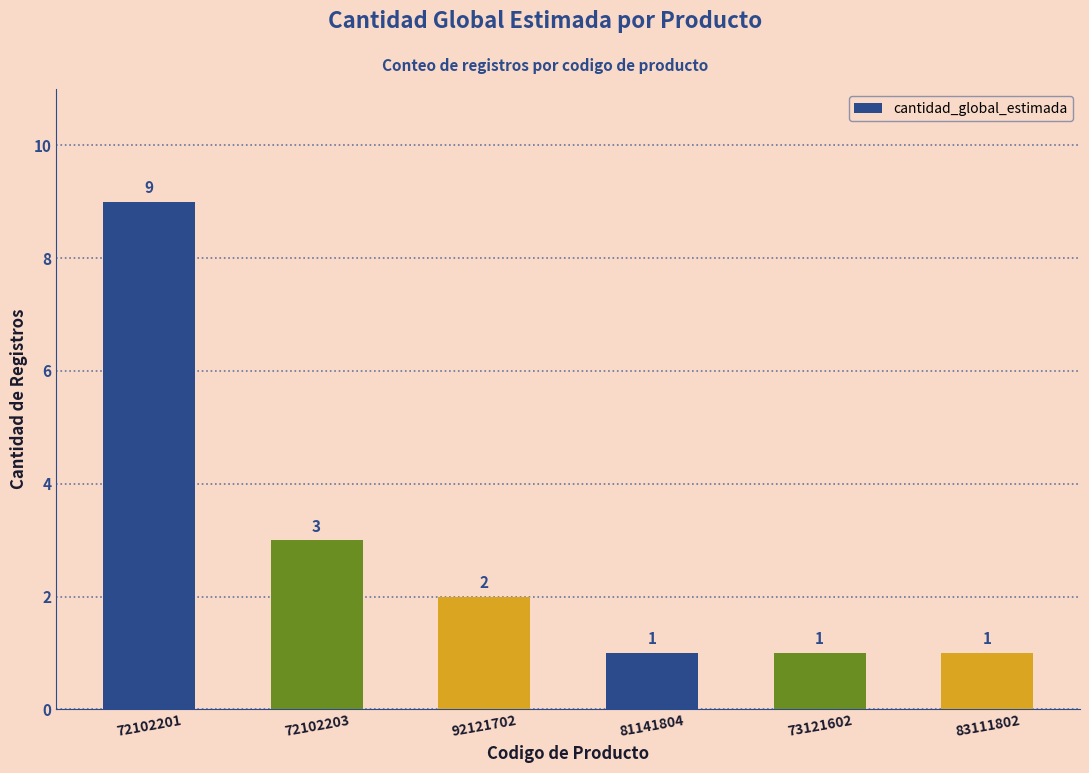

Between 81141804 and 92121702, which is larger?

92121702